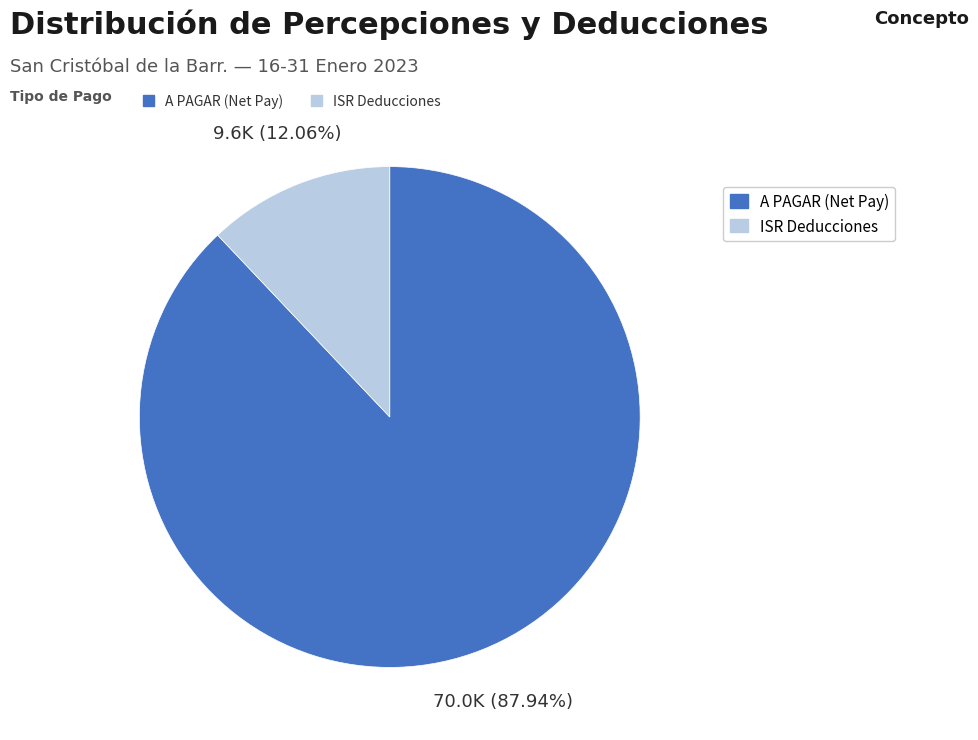

Is there a majority slice in this chart?

Yes